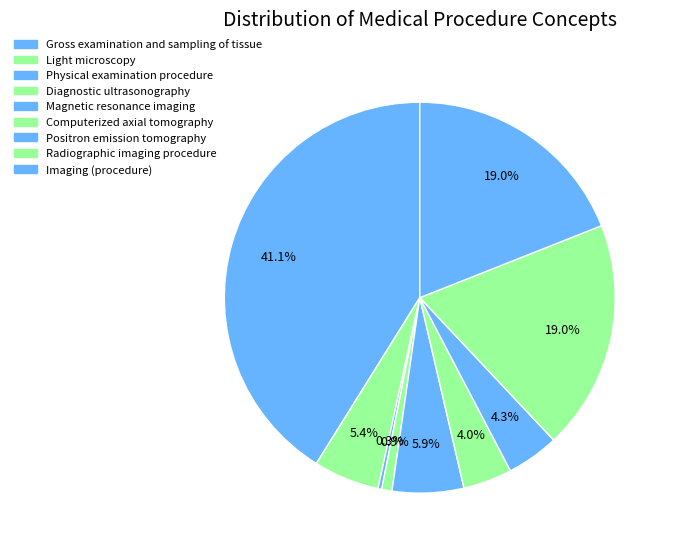

Which category has the smallest portion of the pie?

Physical examination procedure